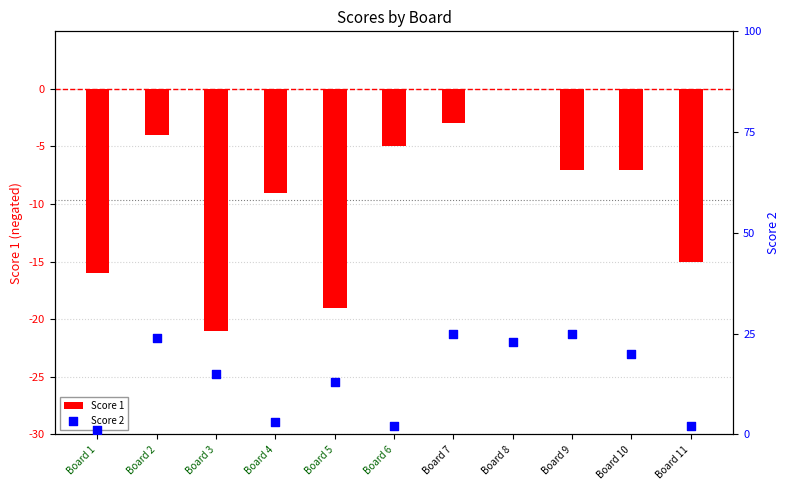

Which series contains the lowest Y value?

Score 1